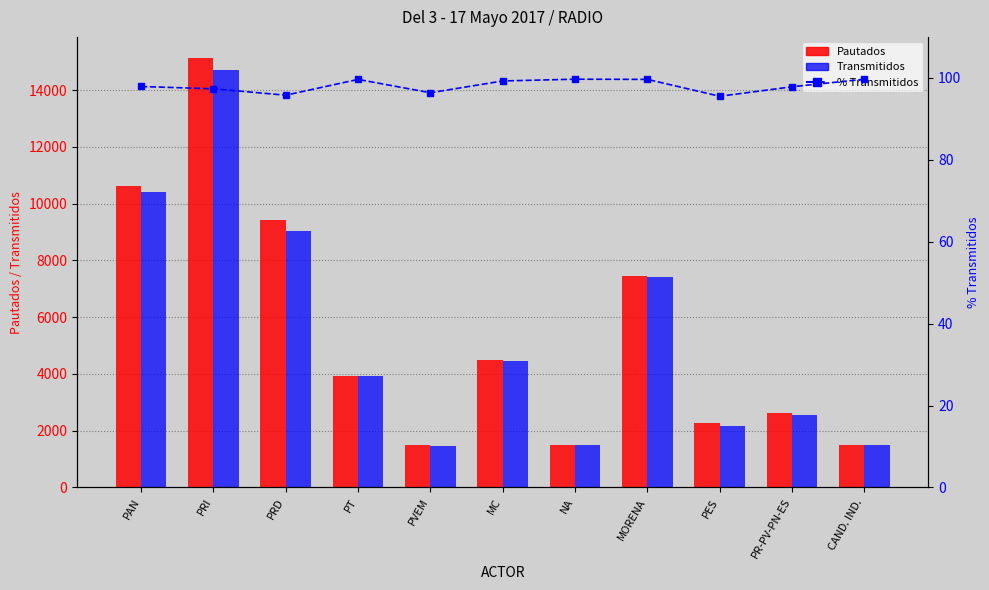

Where is Pautados nearest to the value 8316?

MORENA